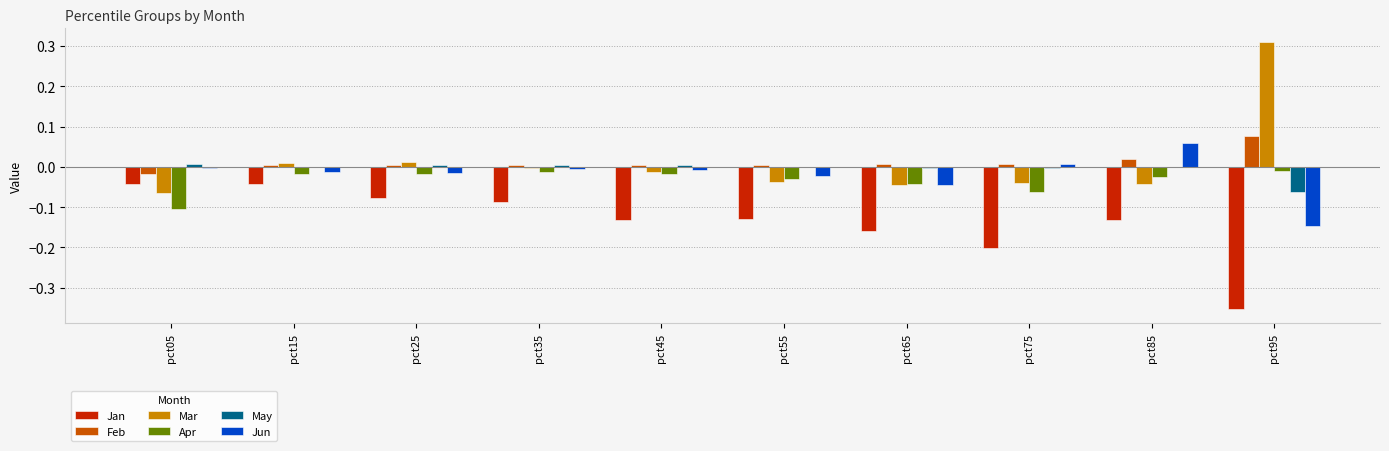

How many data points does each series have?

10